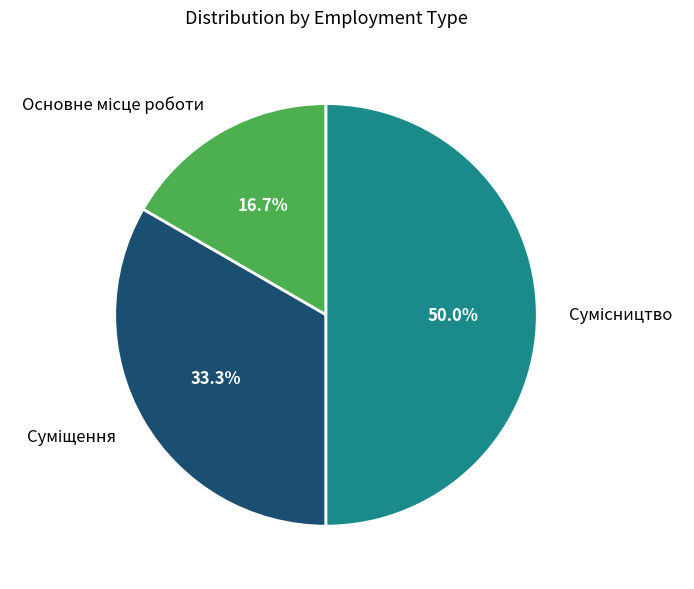

Rank the categories by value from lowest to highest.

Основне місце роботи, Суміщення, Сумісництво